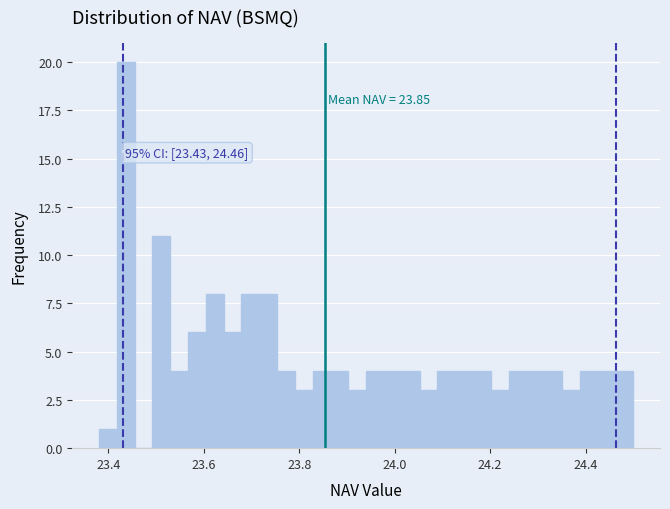

Around what value on the x-axis is the tallest bar? Give the approximate position of its centre, as read against the axis.

23.44